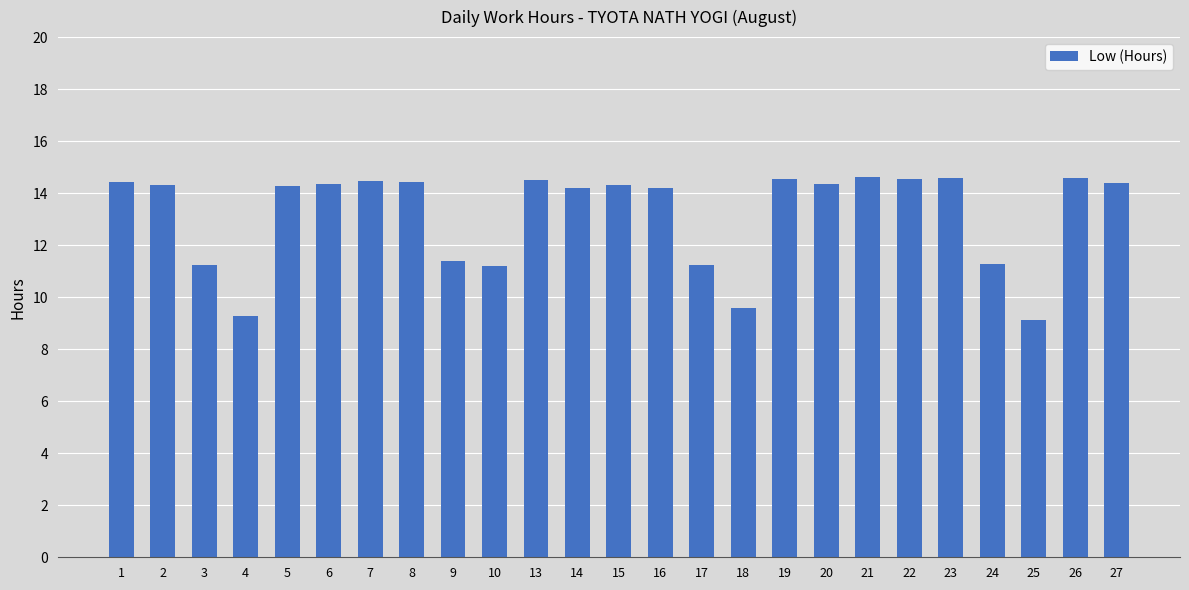

What is the smallest value displayed?

9.1